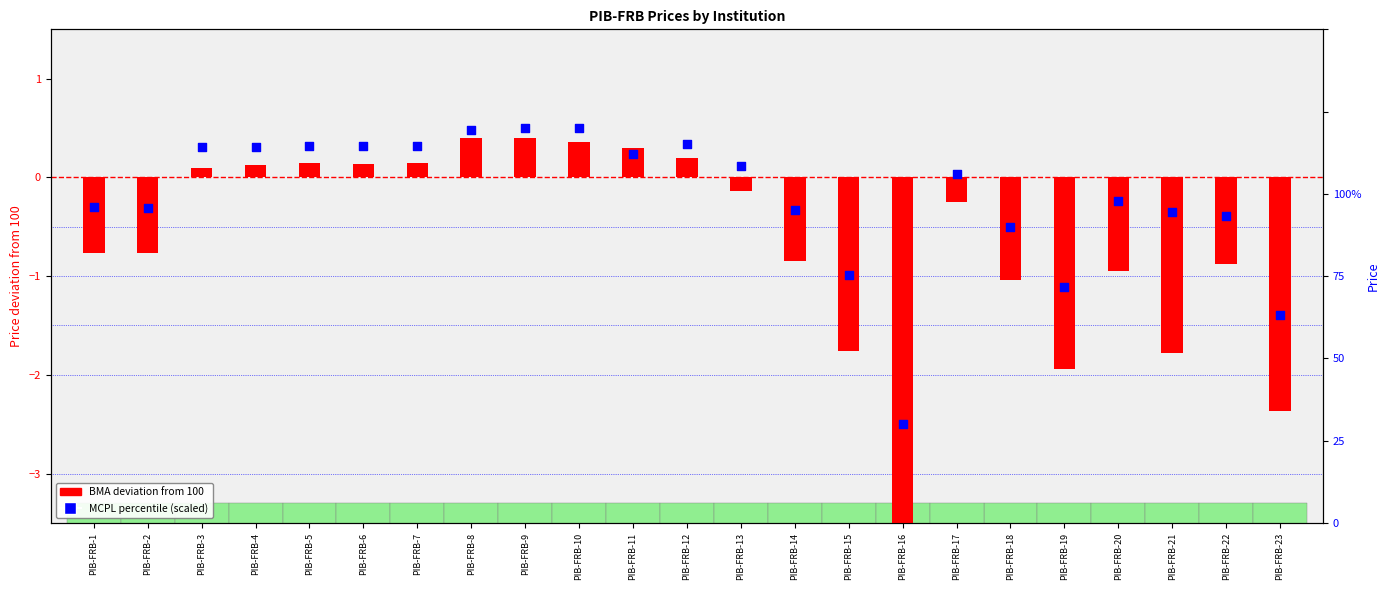

Which series contains the lowest Y value?

BMA deviation